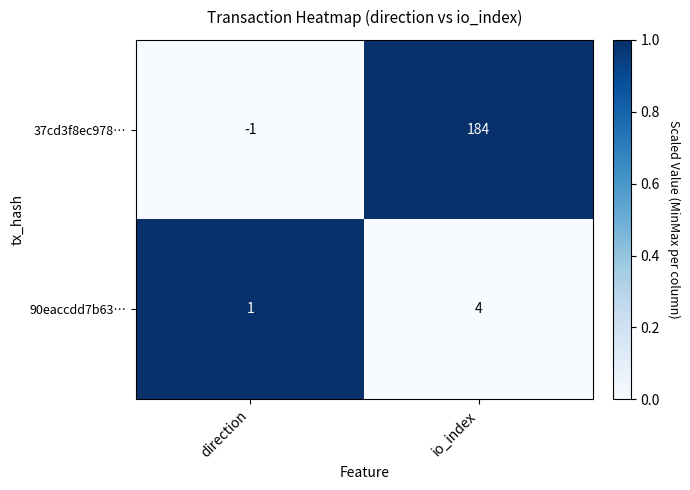

Reading right to left, transcribe all the data shown in this chart.

37cd3f8ec978…: 184	-1
90eaccdd7b63…: 4	1